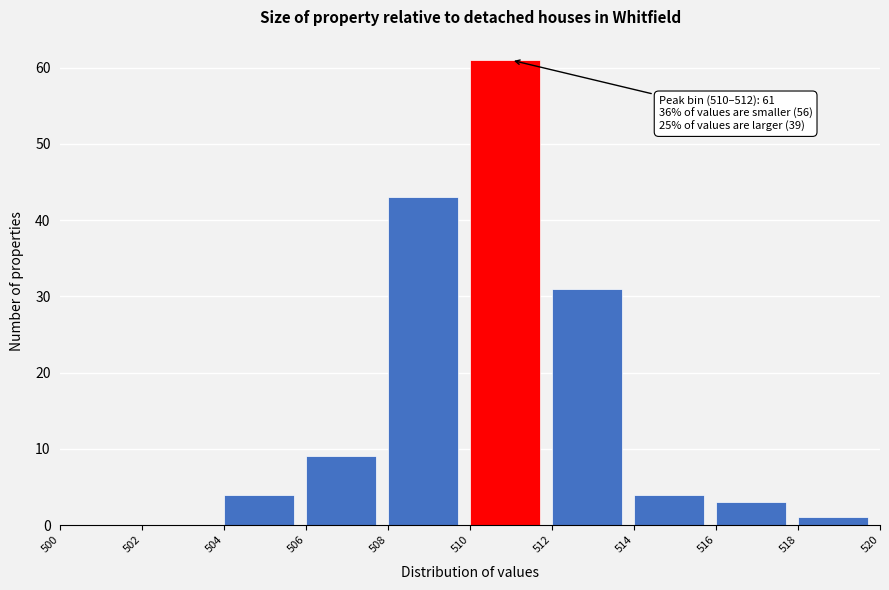

Which range on the x-axis has the tallest bar?

510 to 512